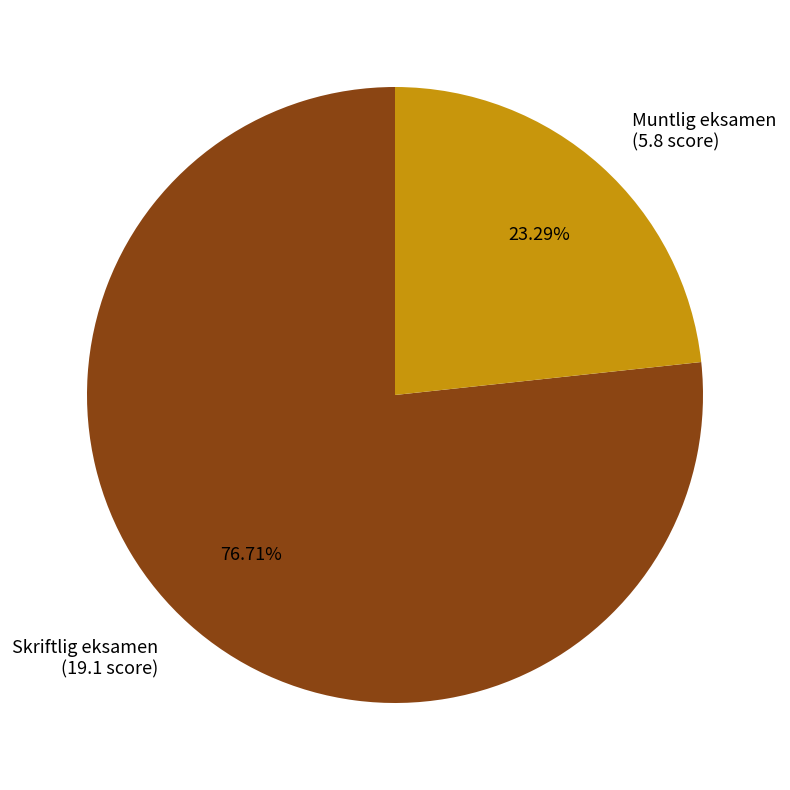

Rank the categories by value from highest to lowest.

Skriftlig eksamen, Muntlig eksamen